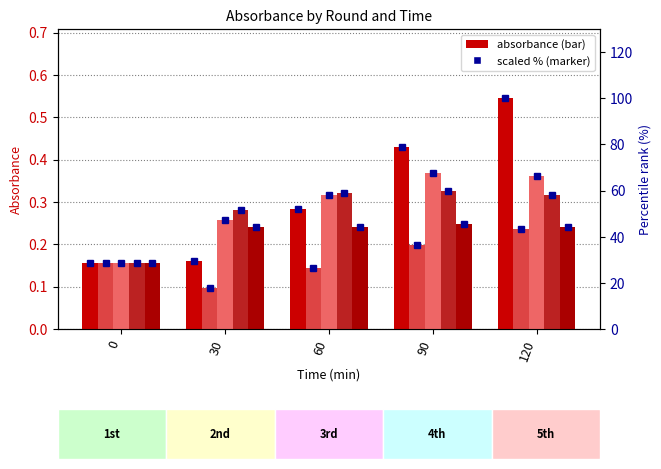

How many series are shown in this chart?

5